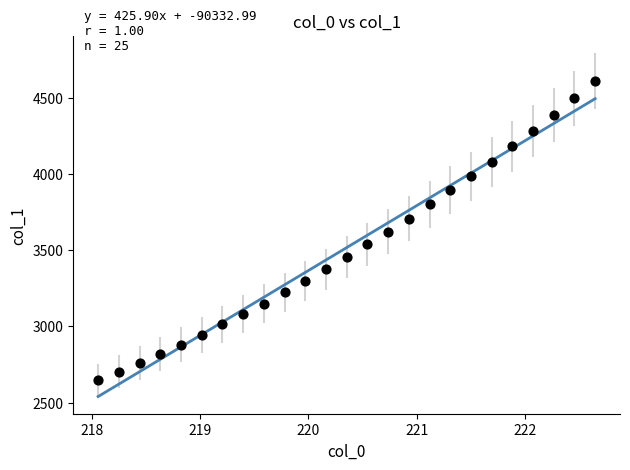

What is the range of Y values (max minus min)?

1960.0